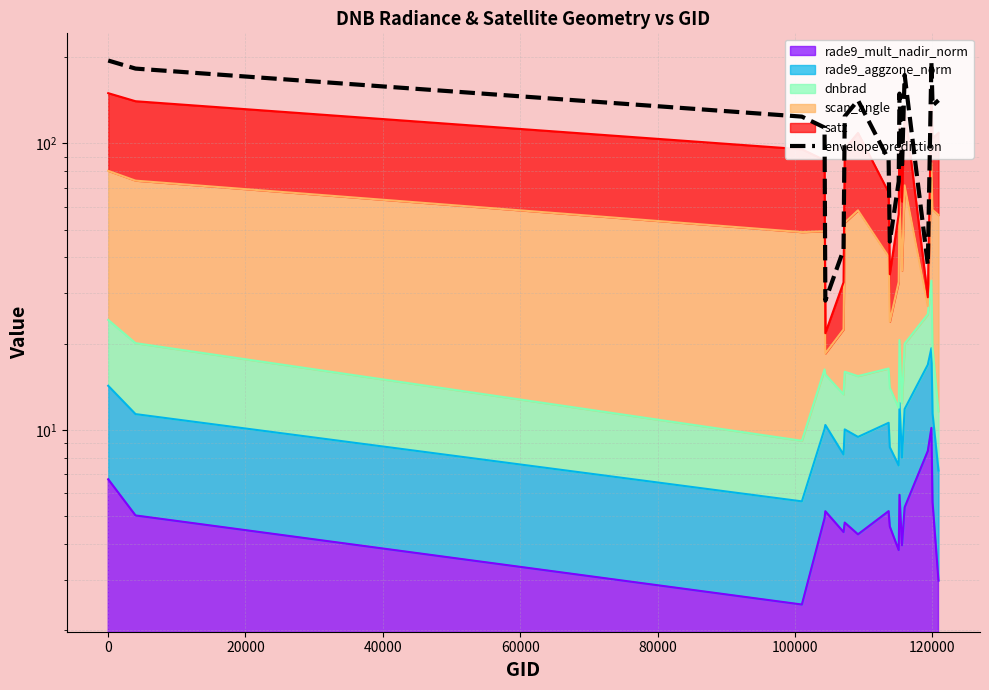

What is the greatest value displayed?

194.7